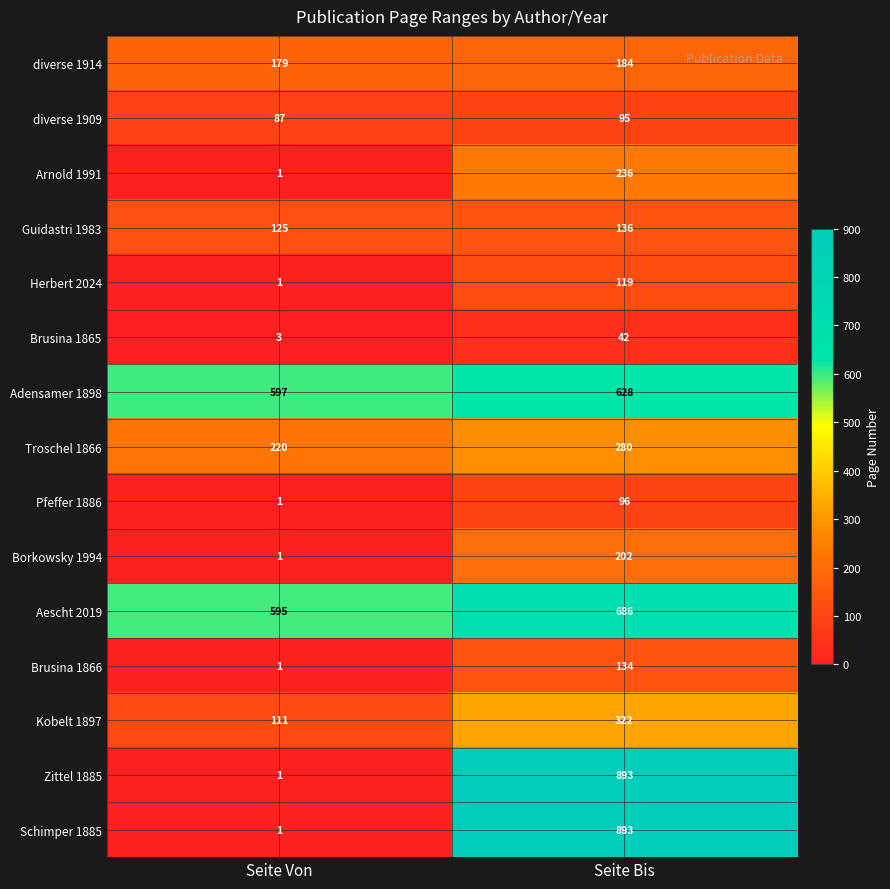

What is the difference between the highest and lowest values at Seite Von?

596